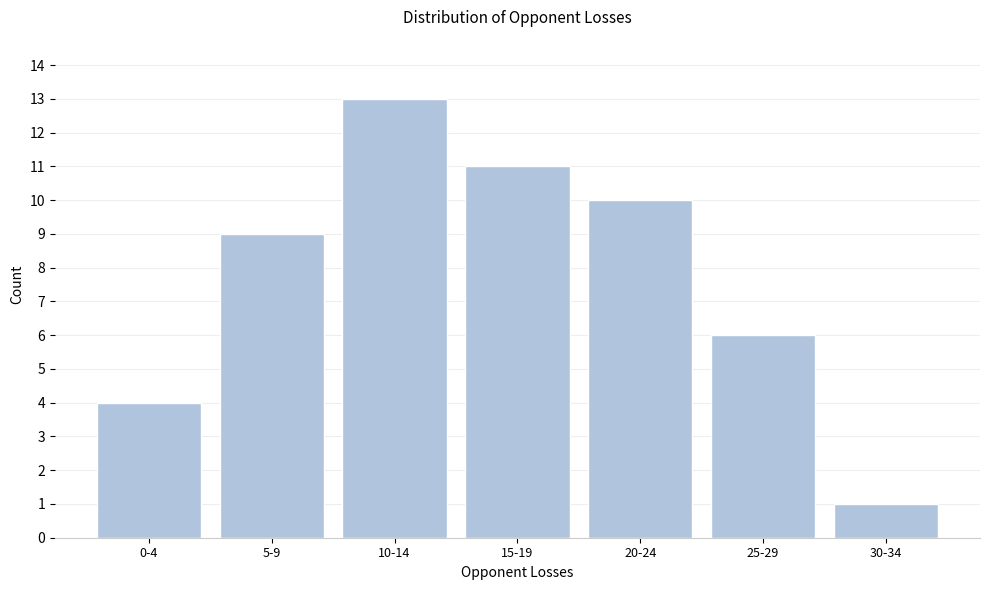

Reading right to left, list all the values displayed in this chart.

30-34=1	25-29=6	20-24=10	15-19=11	10-14=13	5-9=9	0-4=4